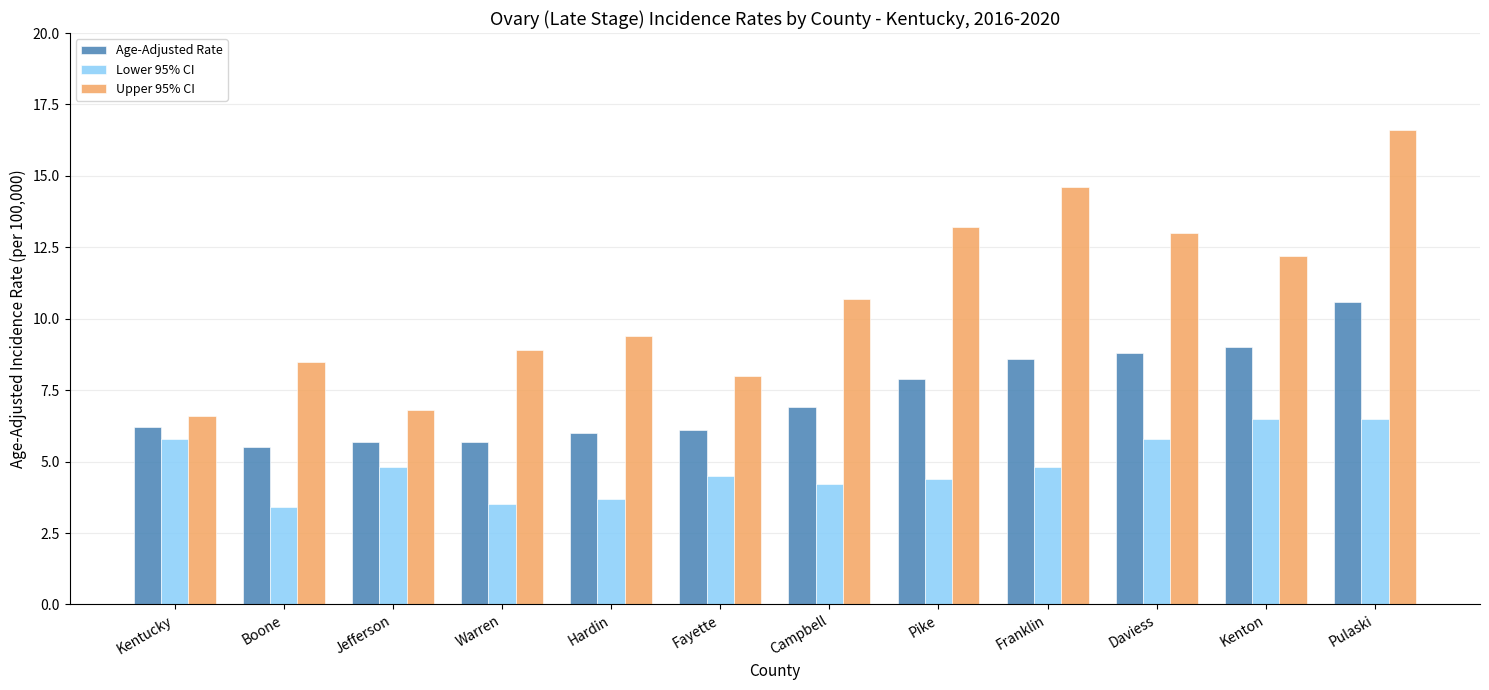

What is the average value of the Lower 95% CI series?

4.8